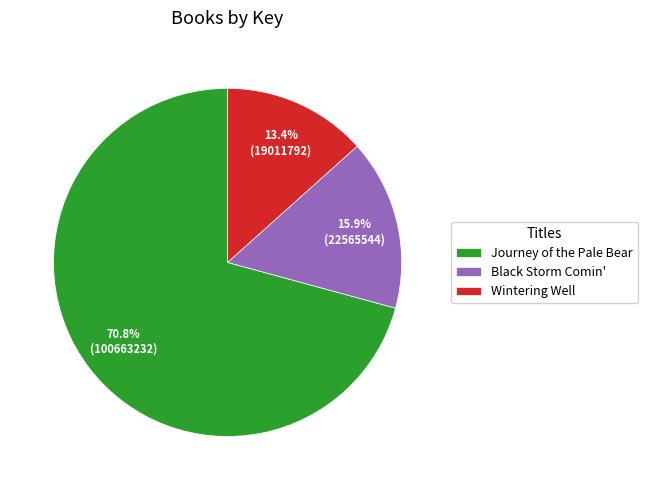

Is the sum of Wintering Well and Black Storm Comin' greater than half?

No